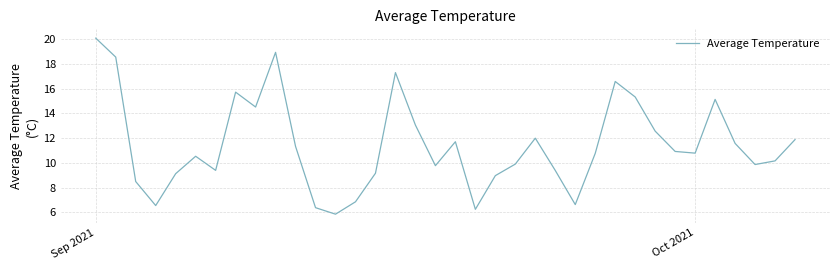

What is the smallest value displayed?

5.9